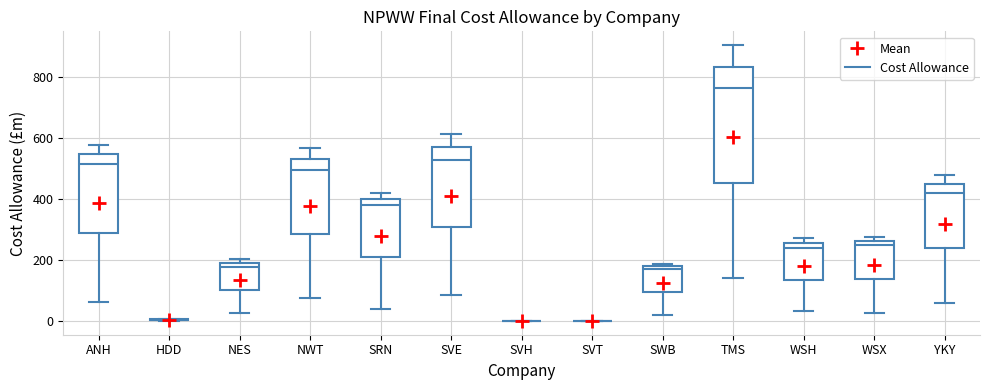

Reading left to right, transcribe this box plot: for each box, give where its median line is, the range the box spans, and where its two whiskers end, as read against the y-axis. The values are not printed on the chart, so give them approximately, as read against the axis.

ANH: median 520, box 280 to 540, whiskers 60 to 580
HDD: box collapsed to a line at 0, whiskers 0 to 0
NES: median 180 (just below the box's upper edge), box 100 to 180, whiskers 20 to 200
NWT: median 500, box 280 to 540, whiskers 80 to 560
SRN: median 380, box 220 to 400, whiskers 40 to 420
SVE: median 520, box 300 to 580, whiskers 80 to 620
SVH: box collapsed to a line at 0, whiskers 0 to 0
SVT: box collapsed to a line at 0, whiskers 0 to 0
SWB: median 160, box 100 to 180, whiskers 20 to 180 (just above the box's upper edge)
TMS: median 760, box 460 to 840, whiskers 140 to 900
WSH: median 240, box 140 to 260, whiskers 40 to 280
WSX: median 240, box 140 to 260, whiskers 20 to 280
YKY: median 420, box 240 to 440, whiskers 60 to 480